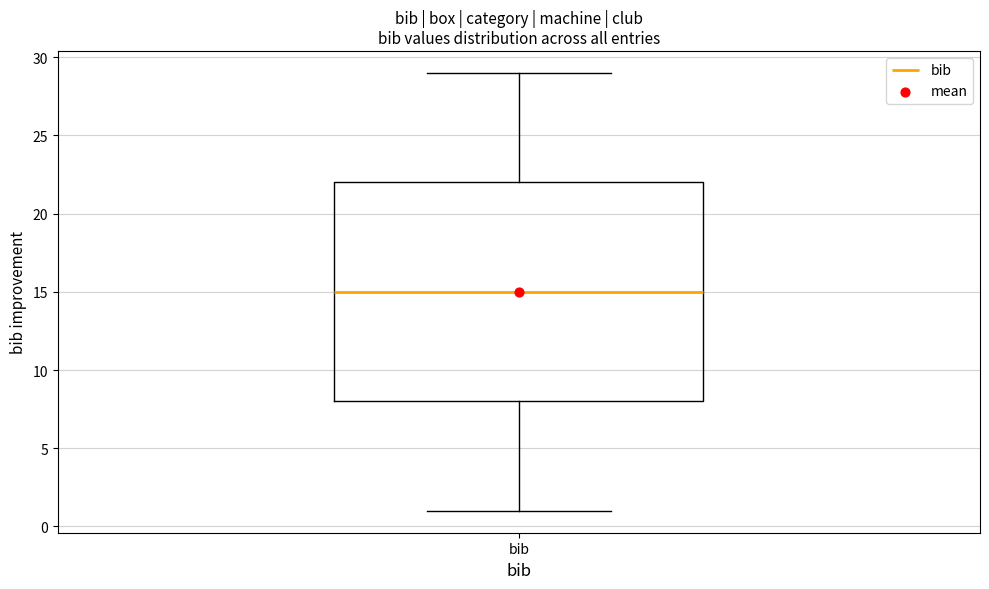

Transcribe this box plot: give where the median line is, the range the box spans, and where the two whiskers end, as read against the y-axis. The values are not printed on the chart, so give them approximately, as read against the axis.

median 15, box 8 to 22, whiskers 1 to 29